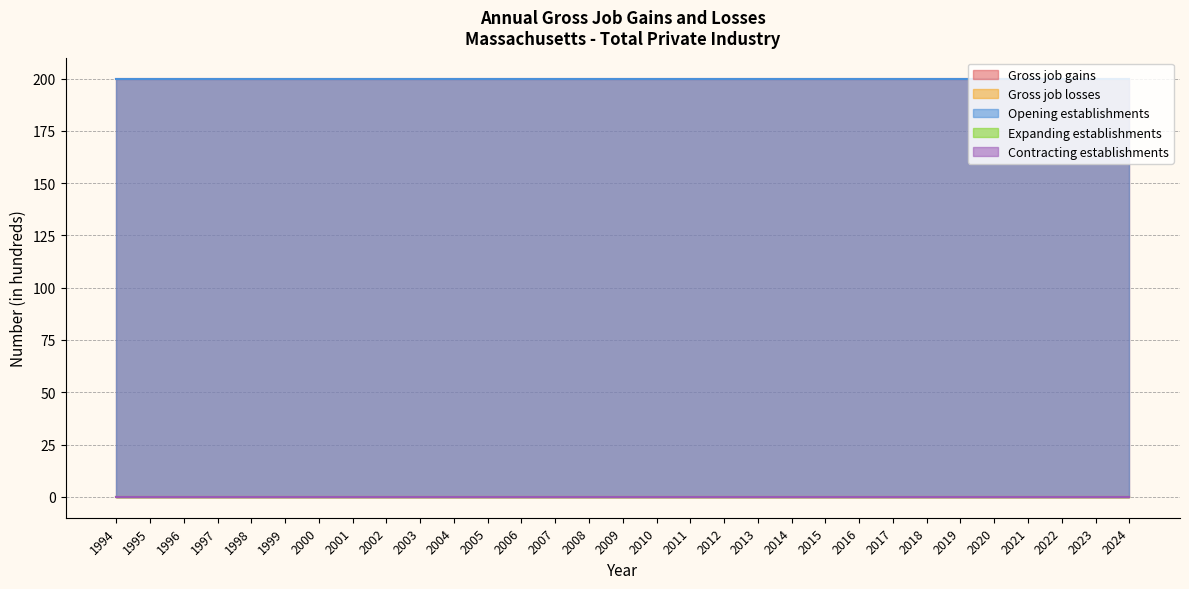

True or false: Opening establishments and Gross job gains intersect in this chart.

False